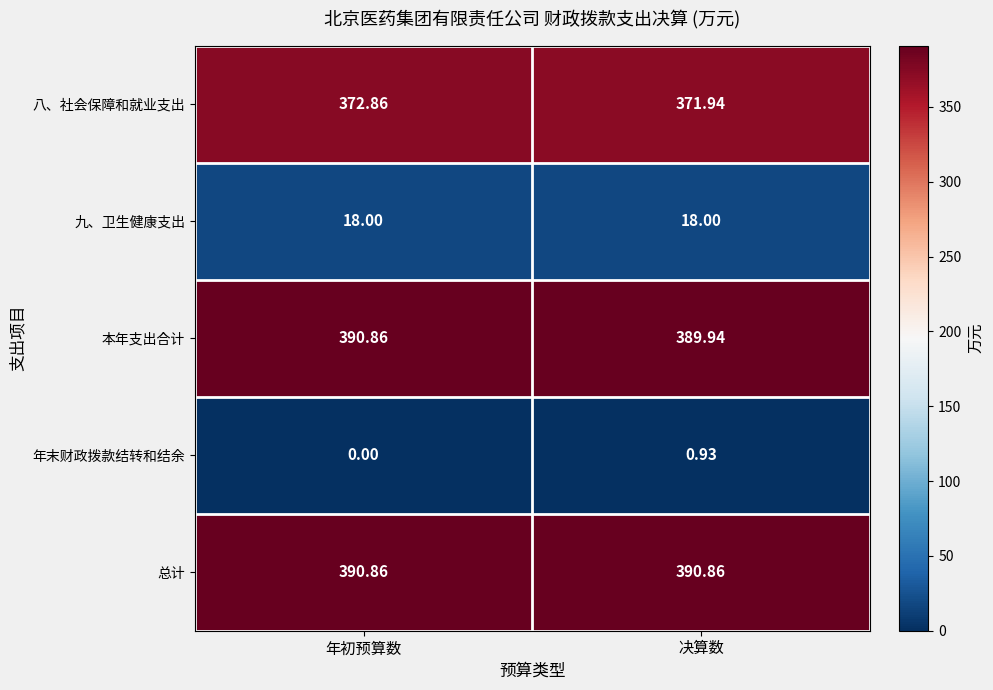

Which series has the largest total across all categories?

总计